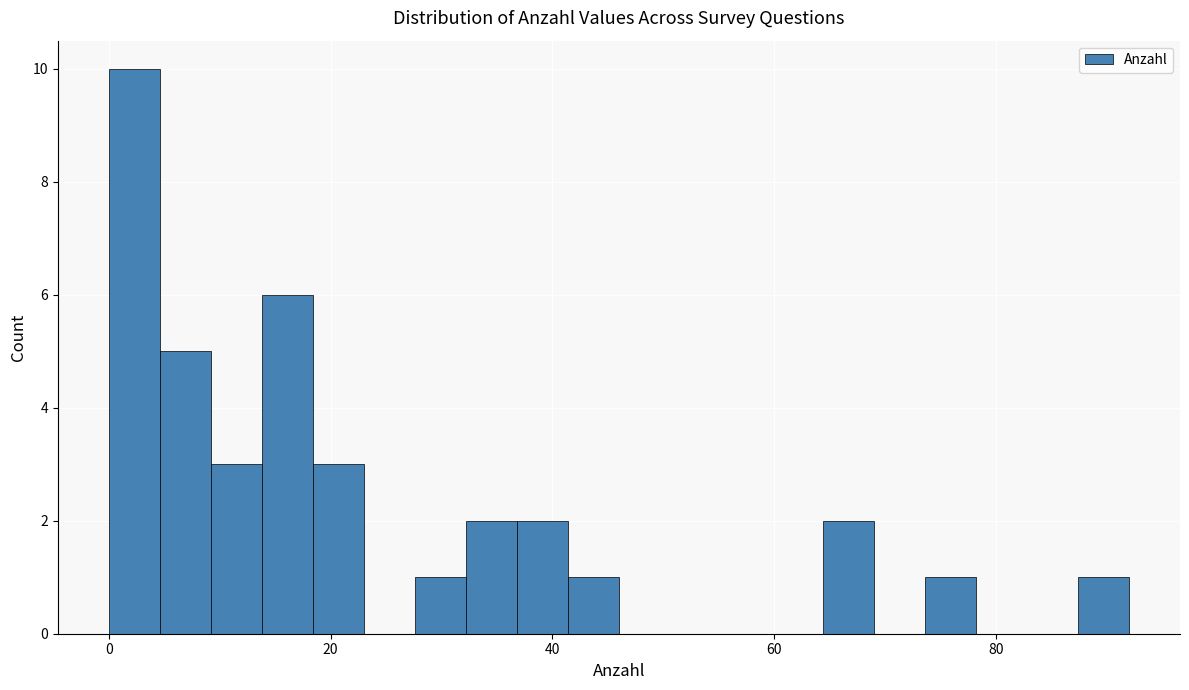

Read against the x-axis, roughly where is the centre of the tallest bar?

2